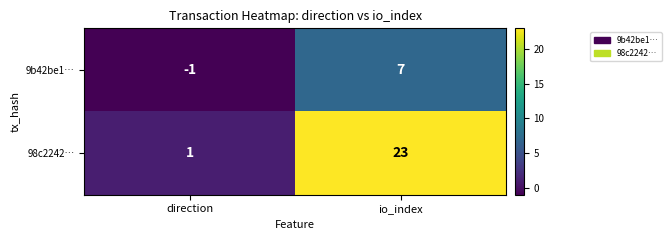

What value does the 98c2242… series have at io_index, to the nearest 10?

20